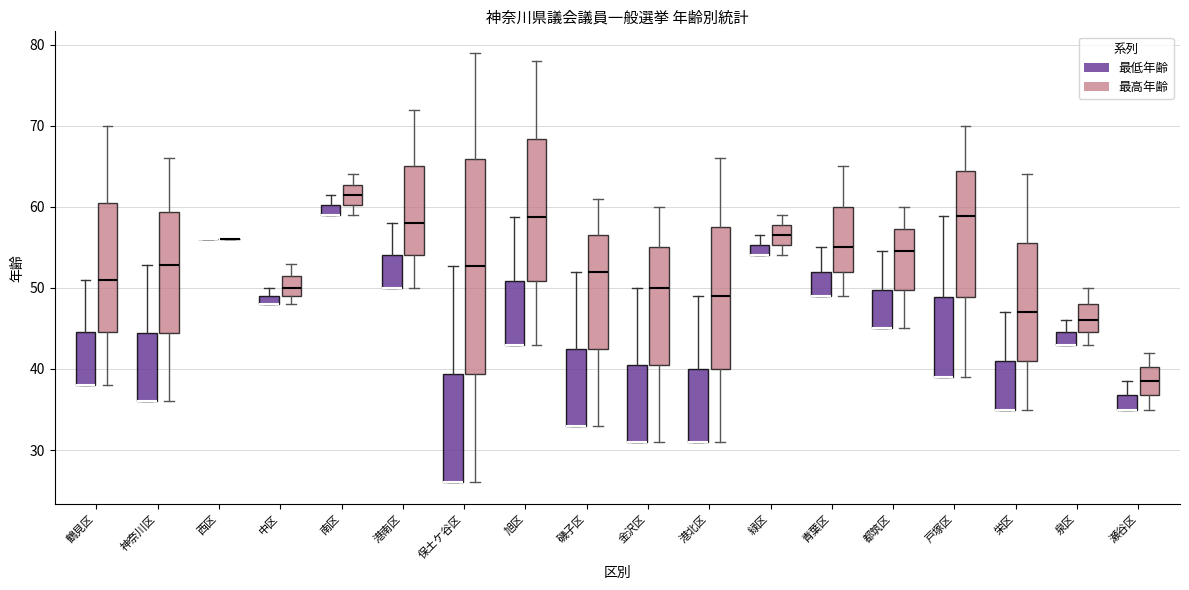

Where is the upper edge of the box for 中区 (最低年齢) on the y-axis? The values are not printed on the chart, so give them approximately, as read against the axis.

49